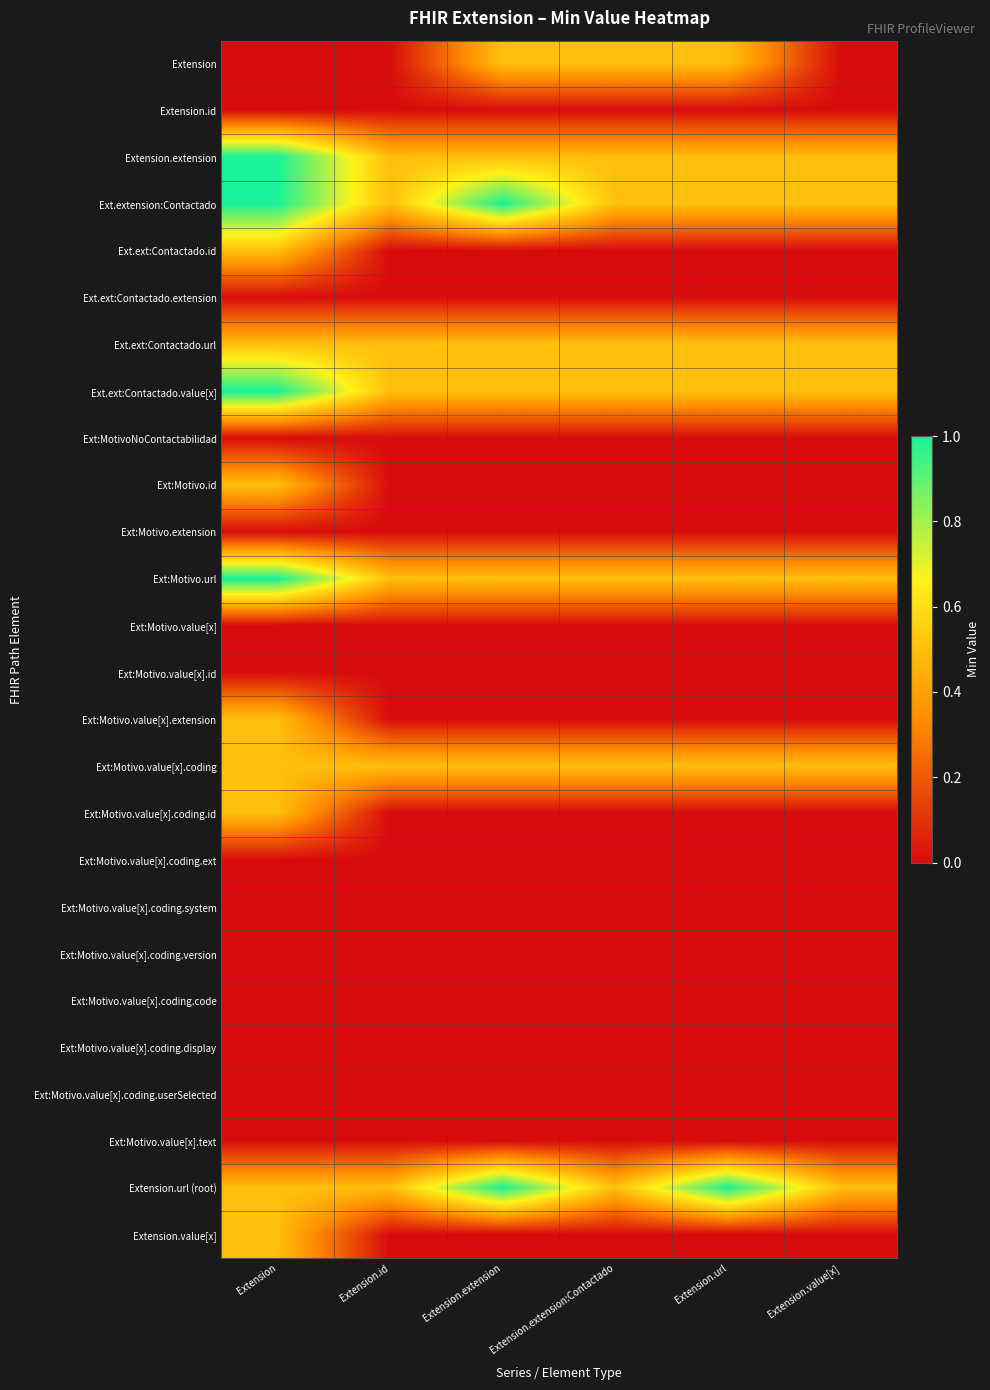

Reading left to right, transcribe all the data shown in this chart.

Extension: Extension=0.0	Extension.id=0.0	Extension.extension=0.5	Extension.extension:Contactado=0.5	Extension.url=0.5	Extension.value[x]=0.0
Extension.id: Extension=0.0	Extension.id=0.0	Extension.extension=0.0	Extension.extension:Contactado=0.0	Extension.url=0.0	Extension.value[x]=0.0
Extension.extension: Extension=1.0	Extension.id=0.5	Extension.extension=0.5	Extension.extension:Contactado=0.5	Extension.url=0.5	Extension.value[x]=0.5
Ext.extension:Contactado: Extension=1.0	Extension.id=0.5	Extension.extension=1.0	Extension.extension:Contactado=0.5	Extension.url=0.5	Extension.value[x]=0.5
Ext.ext:Contactado.id: Extension=0.5	Extension.id=0.0	Extension.extension=0.0	Extension.extension:Contactado=0.0	Extension.url=0.0	Extension.value[x]=0.0
Ext.ext:Contactado.extension: Extension=0.0	Extension.id=0.0	Extension.extension=0.0	Extension.extension:Contactado=0.0	Extension.url=0.0	Extension.value[x]=0.0
Ext.ext:Contactado.url: Extension=0.5	Extension.id=0.5	Extension.extension=0.5	Extension.extension:Contactado=0.5	Extension.url=0.5	Extension.value[x]=0.5
Ext.ext:Contactado.value[x]: Extension=1.0	Extension.id=0.5	Extension.extension=0.5	Extension.extension:Contactado=0.5	Extension.url=0.5	Extension.value[x]=0.5
Ext:MotivoNoContactabilidad: Extension=0.0	Extension.id=0.0	Extension.extension=0.0	Extension.extension:Contactado=0.0	Extension.url=0.0	Extension.value[x]=0.0
Ext:Motivo.id: Extension=0.5	Extension.id=0.0	Extension.extension=0.0	Extension.extension:Contactado=0.0	Extension.url=0.0	Extension.value[x]=0.0
Ext:Motivo.extension: Extension=0.0	Extension.id=0.0	Extension.extension=0.0	Extension.extension:Contactado=0.0	Extension.url=0.0	Extension.value[x]=0.0
Ext:Motivo.url: Extension=1.0	Extension.id=0.5	Extension.extension=0.5	Extension.extension:Contactado=0.5	Extension.url=0.5	Extension.value[x]=0.5
Ext:Motivo.value[x]: Extension=0.0	Extension.id=0.0	Extension.extension=0.0	Extension.extension:Contactado=0.0	Extension.url=0.0	Extension.value[x]=0.0
Ext:Motivo.value[x].id: Extension=0.0	Extension.id=0.0	Extension.extension=0.0	Extension.extension:Contactado=0.0	Extension.url=0.0	Extension.value[x]=0.0
Ext:Motivo.value[x].extension: Extension=0.5	Extension.id=0.0	Extension.extension=0.0	Extension.extension:Contactado=0.0	Extension.url=0.0	Extension.value[x]=0.0
Ext:Motivo.value[x].coding: Extension=0.5	Extension.id=0.5	Extension.extension=0.5	Extension.extension:Contactado=0.5	Extension.url=0.5	Extension.value[x]=0.5
Ext:Motivo.value[x].coding.id: Extension=0.5	Extension.id=0.0	Extension.extension=0.0	Extension.extension:Contactado=0.0	Extension.url=0.0	Extension.value[x]=0.0
Ext:Motivo.value[x].coding.ext: Extension=0.0	Extension.id=0.0	Extension.extension=0.0	Extension.extension:Contactado=0.0	Extension.url=0.0	Extension.value[x]=0.0
Ext:Motivo.value[x].coding.system: Extension=0.0	Extension.id=0.0	Extension.extension=0.0	Extension.extension:Contactado=0.0	Extension.url=0.0	Extension.value[x]=0.0
Ext:Motivo.value[x].coding.version: Extension=0.0	Extension.id=0.0	Extension.extension=0.0	Extension.extension:Contactado=0.0	Extension.url=0.0	Extension.value[x]=0.0
Ext:Motivo.value[x].coding.code: Extension=0.0	Extension.id=0.0	Extension.extension=0.0	Extension.extension:Contactado=0.0	Extension.url=0.0	Extension.value[x]=0.0
Ext:Motivo.value[x].coding.display: Extension=0.0	Extension.id=0.0	Extension.extension=0.0	Extension.extension:Contactado=0.0	Extension.url=0.0	Extension.value[x]=0.0
Ext:Motivo.value[x].coding.userSelected: Extension=0.0	Extension.id=0.0	Extension.extension=0.0	Extension.extension:Contactado=0.0	Extension.url=0.0	Extension.value[x]=0.0
Ext:Motivo.value[x].text: Extension=0.0	Extension.id=0.0	Extension.extension=0.0	Extension.extension:Contactado=0.0	Extension.url=0.0	Extension.value[x]=0.0
Extension.url (root): Extension=0.5	Extension.id=0.5	Extension.extension=1.0	Extension.extension:Contactado=0.5	Extension.url=1.0	Extension.value[x]=0.5
Extension.value[x]: Extension=0.5	Extension.id=0.0	Extension.extension=0.0	Extension.extension:Contactado=0.0	Extension.url=0.0	Extension.value[x]=0.0